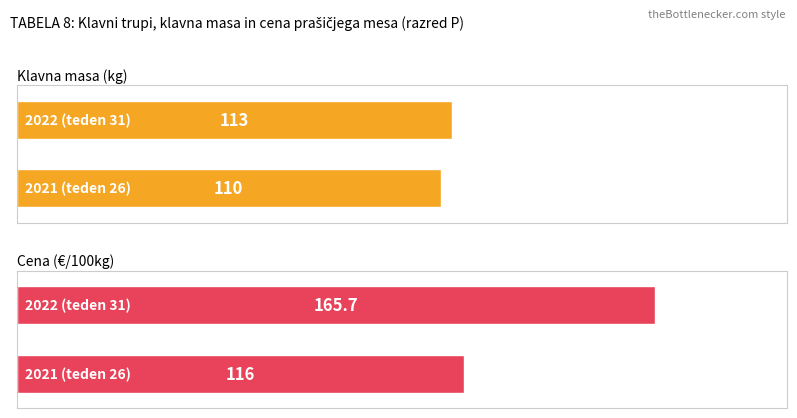

How many bars are there in total?

4